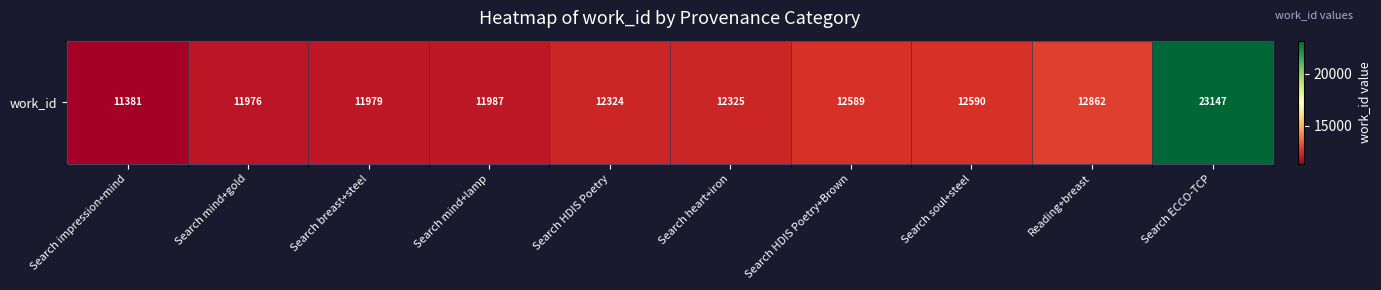

At which label does the data first exceed 12325?

Search HDIS Poetry+Brown